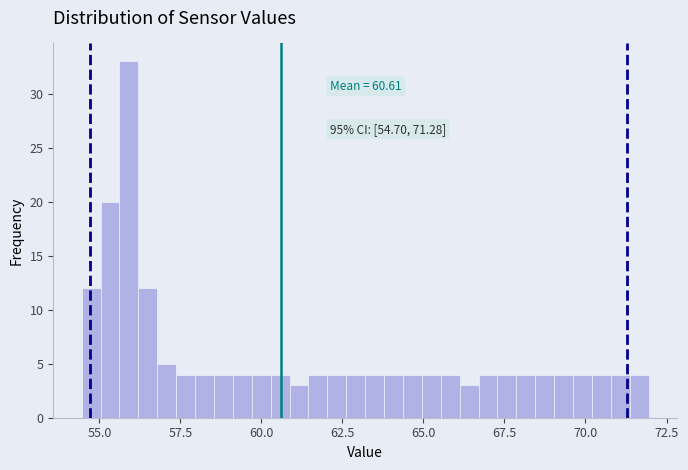

Read against the x-axis, roughly where is the centre of the tallest bar?

56.0